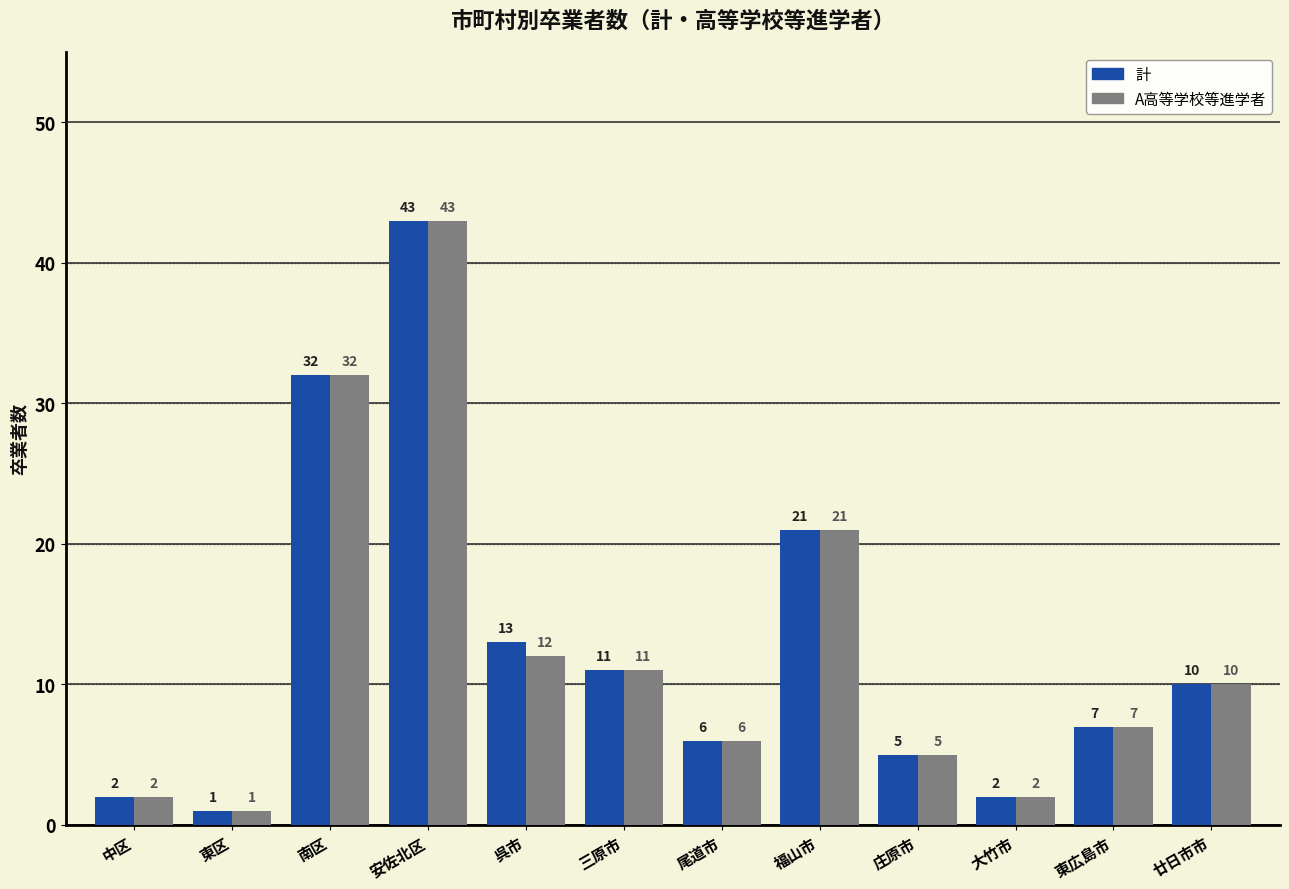

Reading left to right, list all the values displayed in this chart.

計: 中区=2	東区=1	南区=32	安佐北区=43	呉市=13	三原市=11	尾道市=6	福山市=21	庄原市=5	大竹市=2	東広島市=7	廿日市市=10
A高等学校等進学者: 中区=2	東区=1	南区=32	安佐北区=43	呉市=12	三原市=11	尾道市=6	福山市=21	庄原市=5	大竹市=2	東広島市=7	廿日市市=10